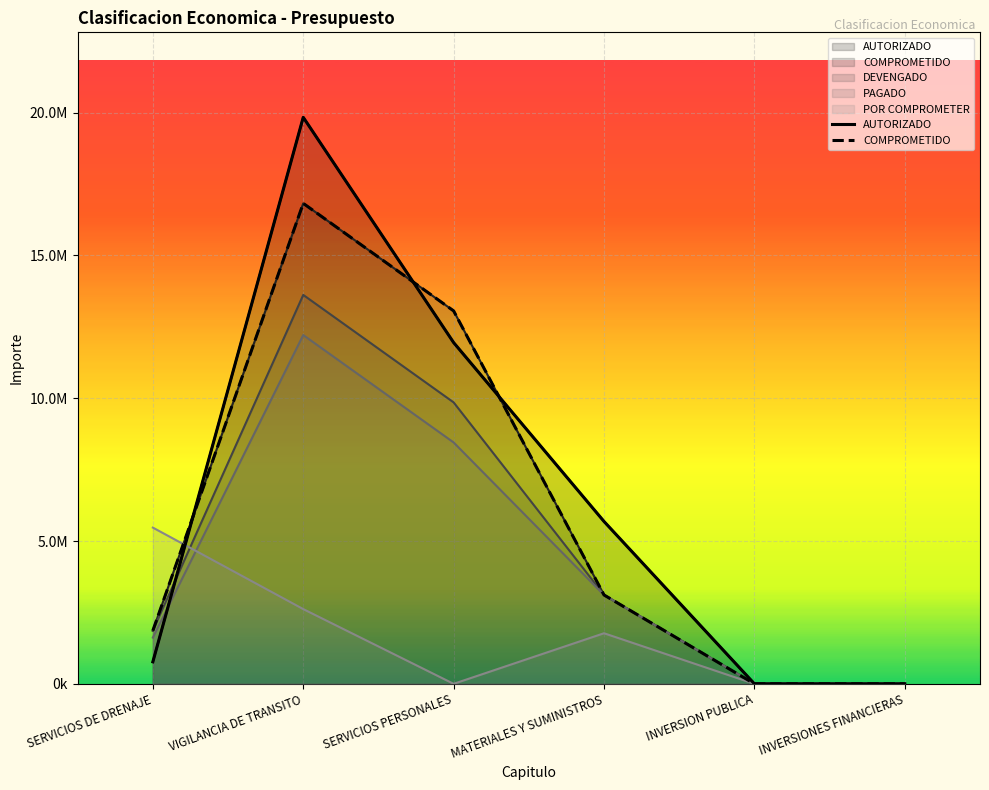

Reading left to right, list all the values displayed in this chart.

AUTORIZADO: SERVICIOS DE DRENAJE=770000.0	VIGILANCIA DE TRANSITO=19838710.5	SERVICIOS PERSONALES=11949873.7	MATERIALES Y SUMINISTROS=5685561.8	INVERSION PUBLICA=0.0	INVERSIONES FINANCIERAS=0.0
COMPROMETIDO: SERVICIOS DE DRENAJE=1862412.9	VIGILANCIA DE TRANSITO=16825250.2	SERVICIOS PERSONALES=13059516.8	MATERIALES Y SUMINISTROS=3111578.8	INVERSION PUBLICA=0.0	INVERSIONES FINANCIERAS=0.0